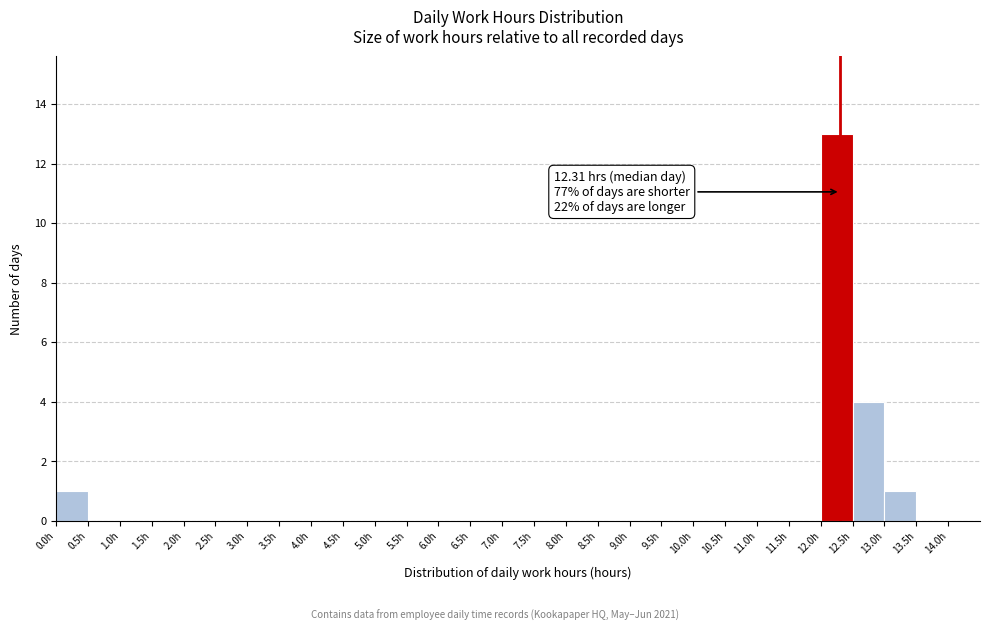

Which range on the x-axis has the tallest bar?

12.0 to 12.5